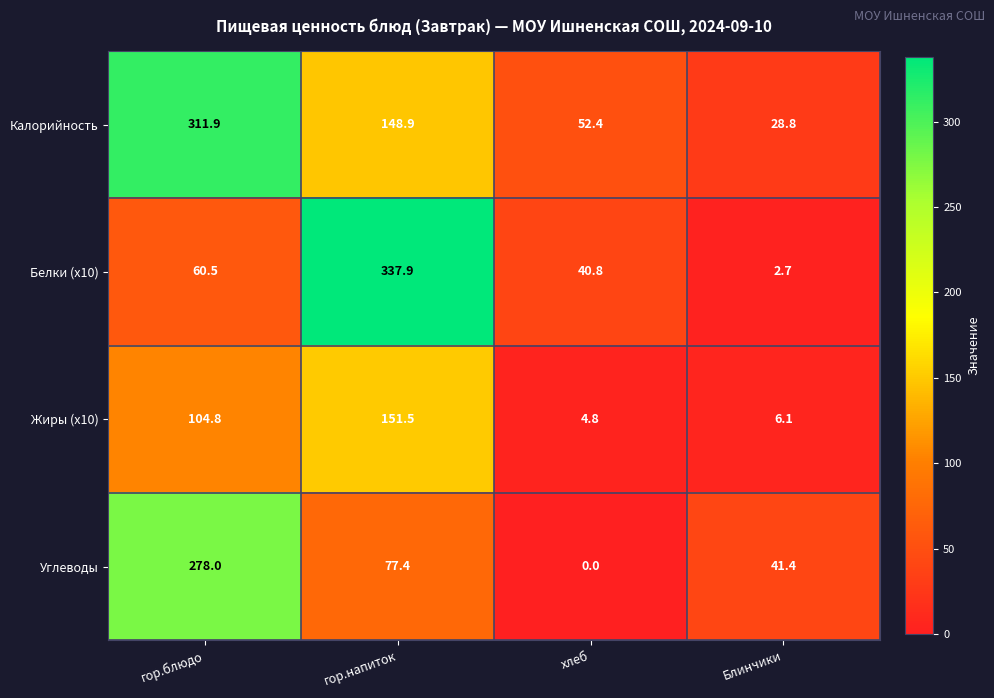

Where does the Жиры (x10) series first go above 104?

гор.блюдо